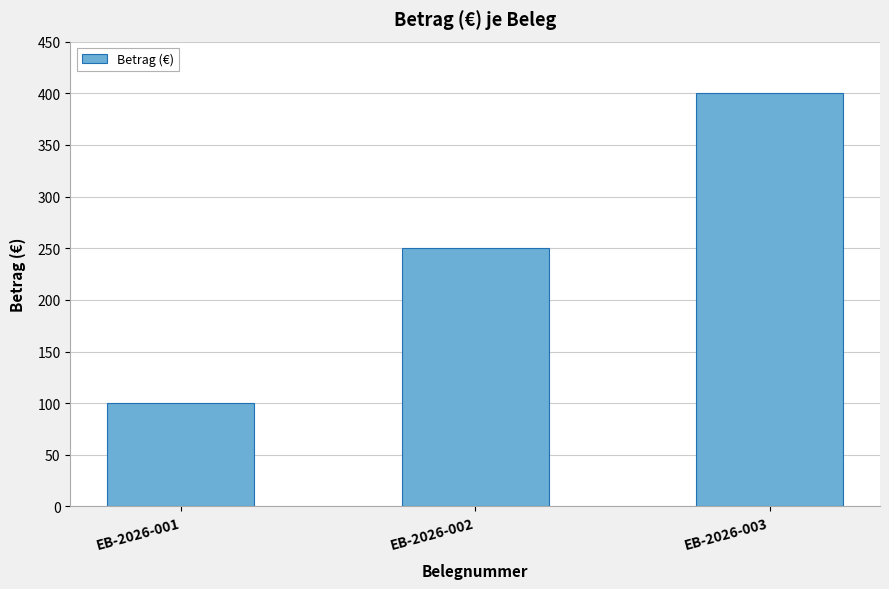

Does the chart contain any negative values?

No